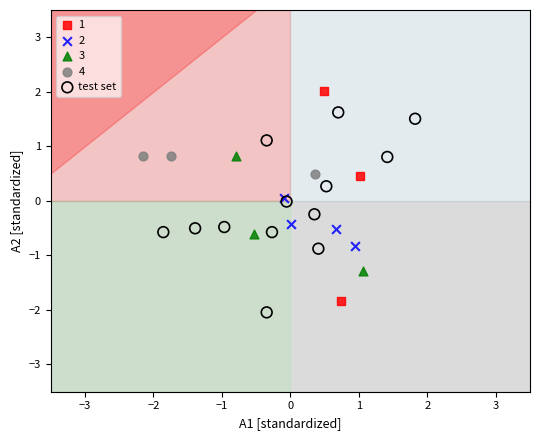

What are all the series names shown in the legend?

1, 2, 3, 4, test set